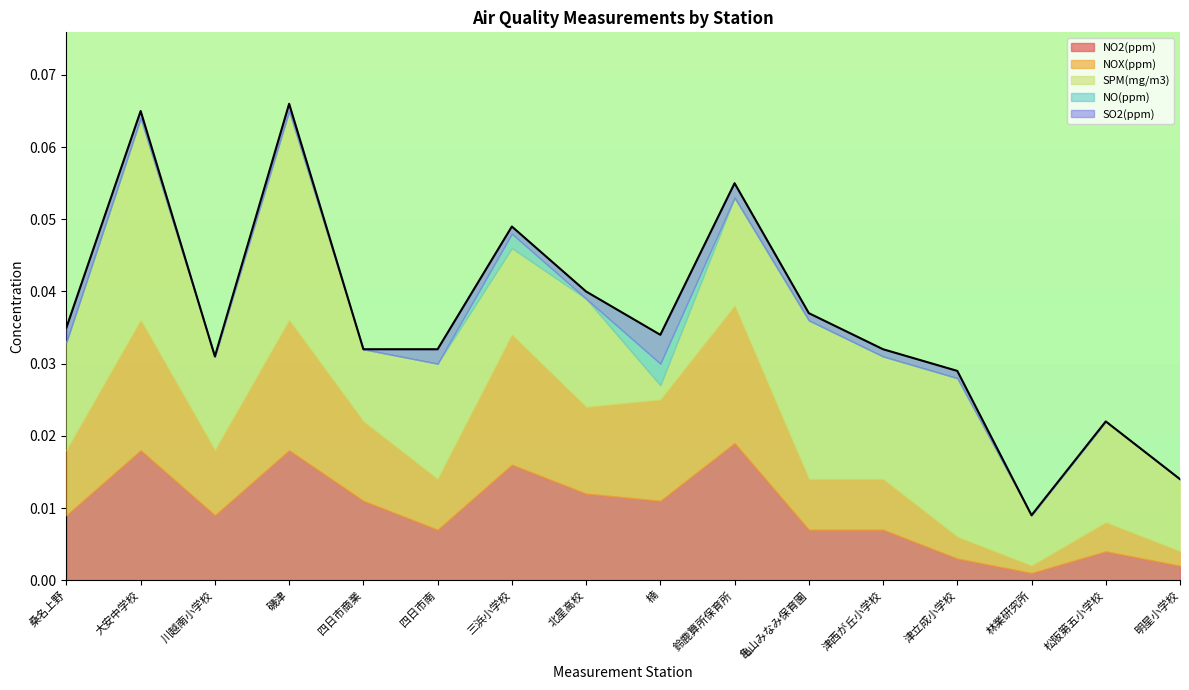

In NO2(ppm), how many points are higher than both neighbors (excluding endpoints)?

5